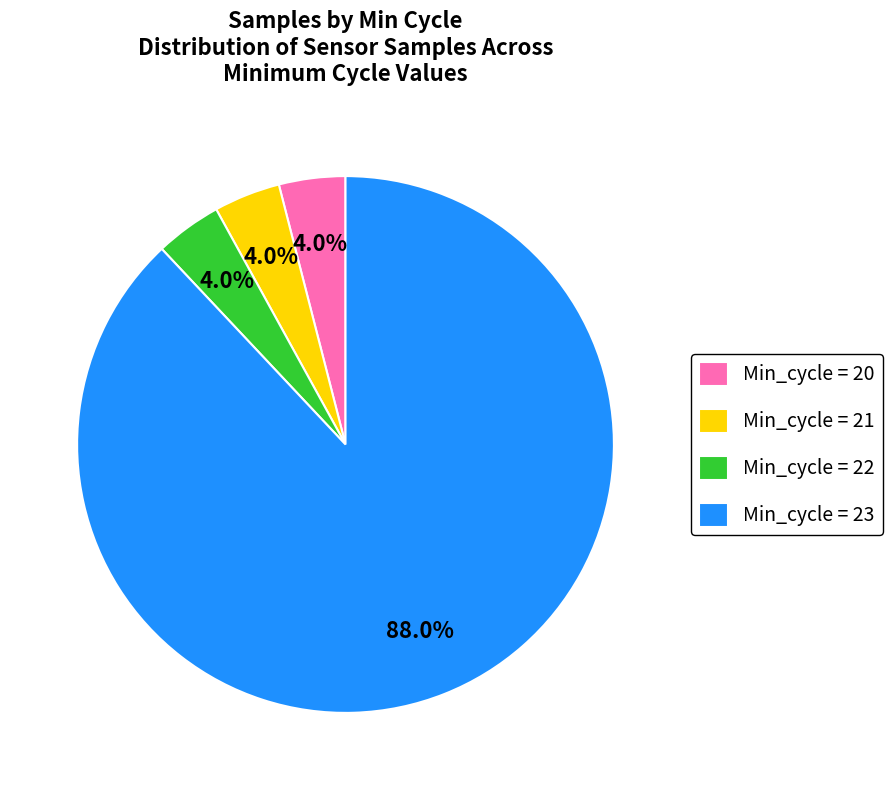

What is the total percentage of Min_cycle = 20 and Min_cycle = 23?

92.0%